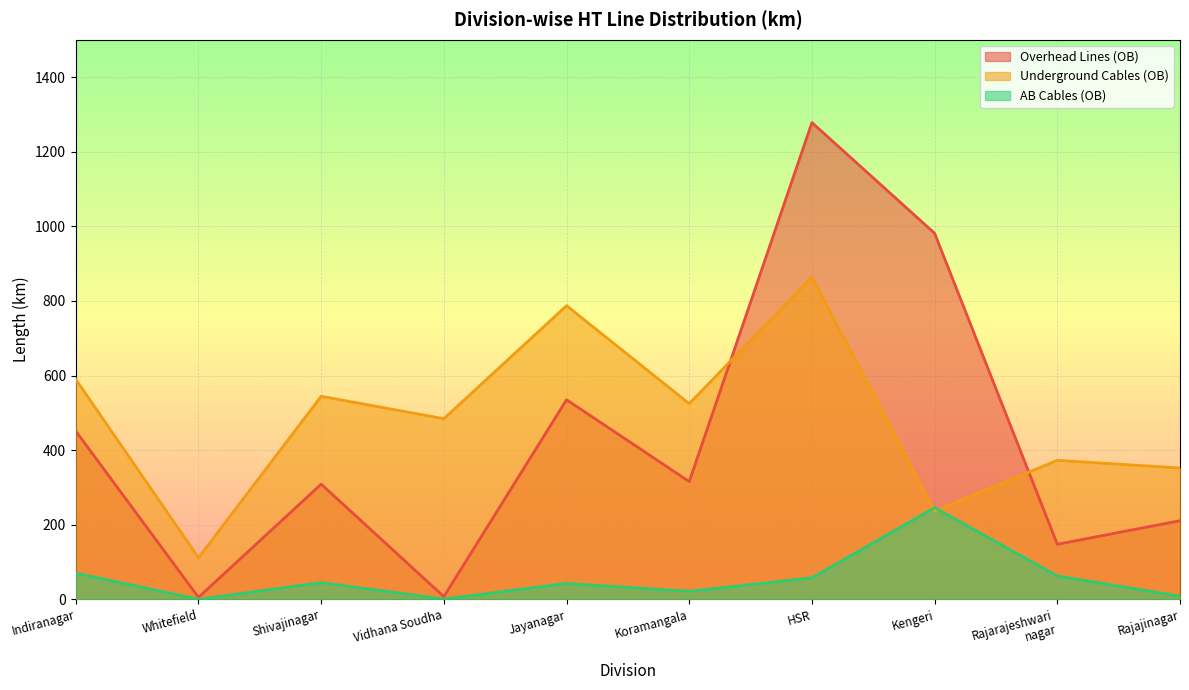

The value of Overhead Lines (OB) at Shivajinagar is 157.3. True or false?

False